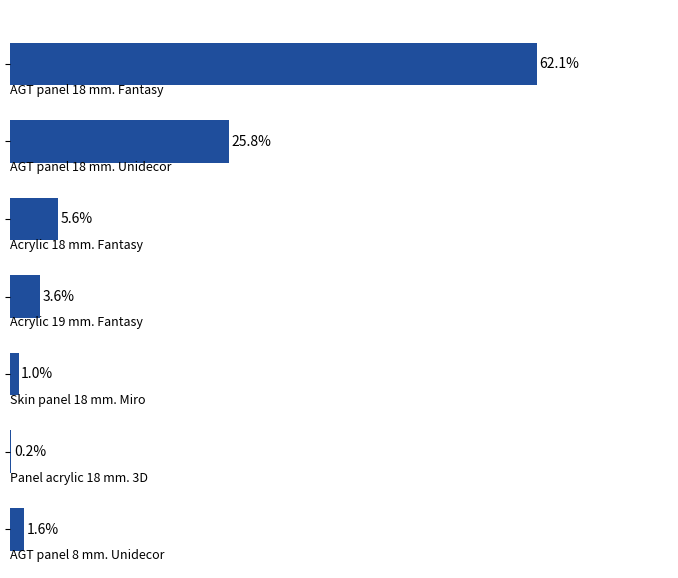

Are the bars horizontal?

Yes